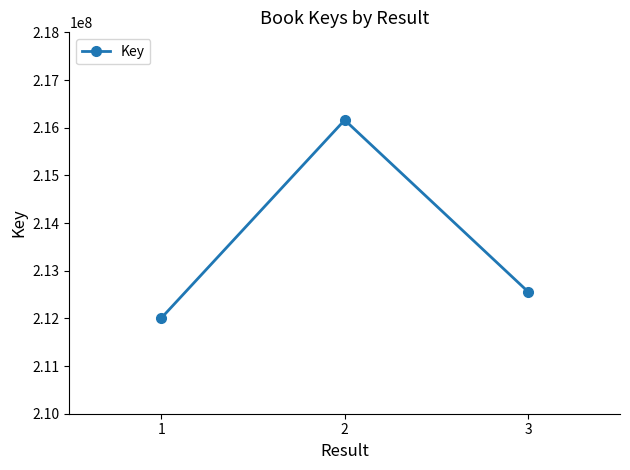

True or false: the data shows 276410981 at 3.

False